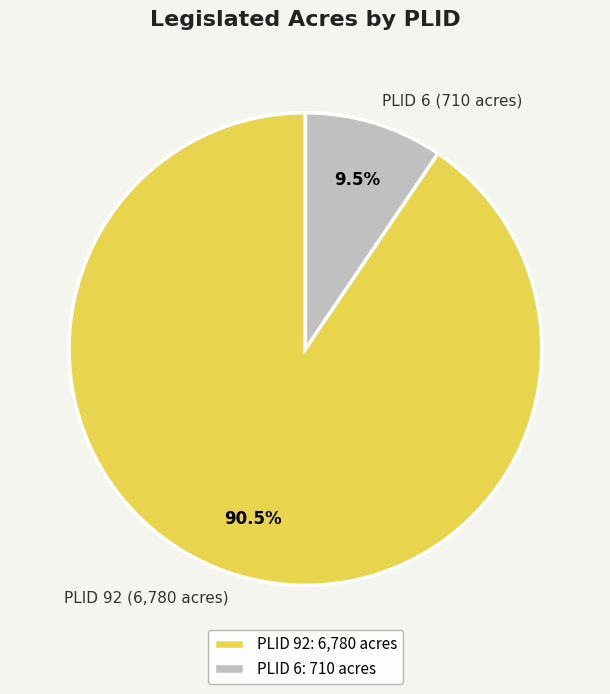

Is there any slice that represents more than half of the pie?

Yes